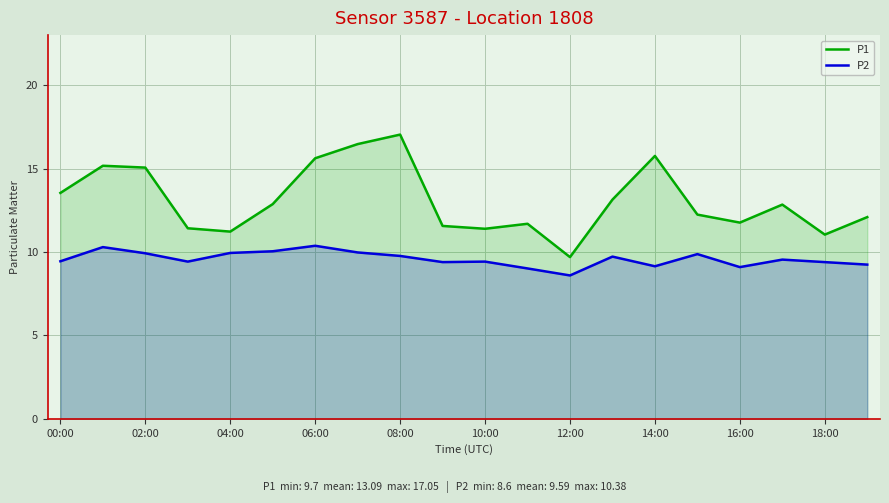

What value does the P1 series have at 06:00?

15.6